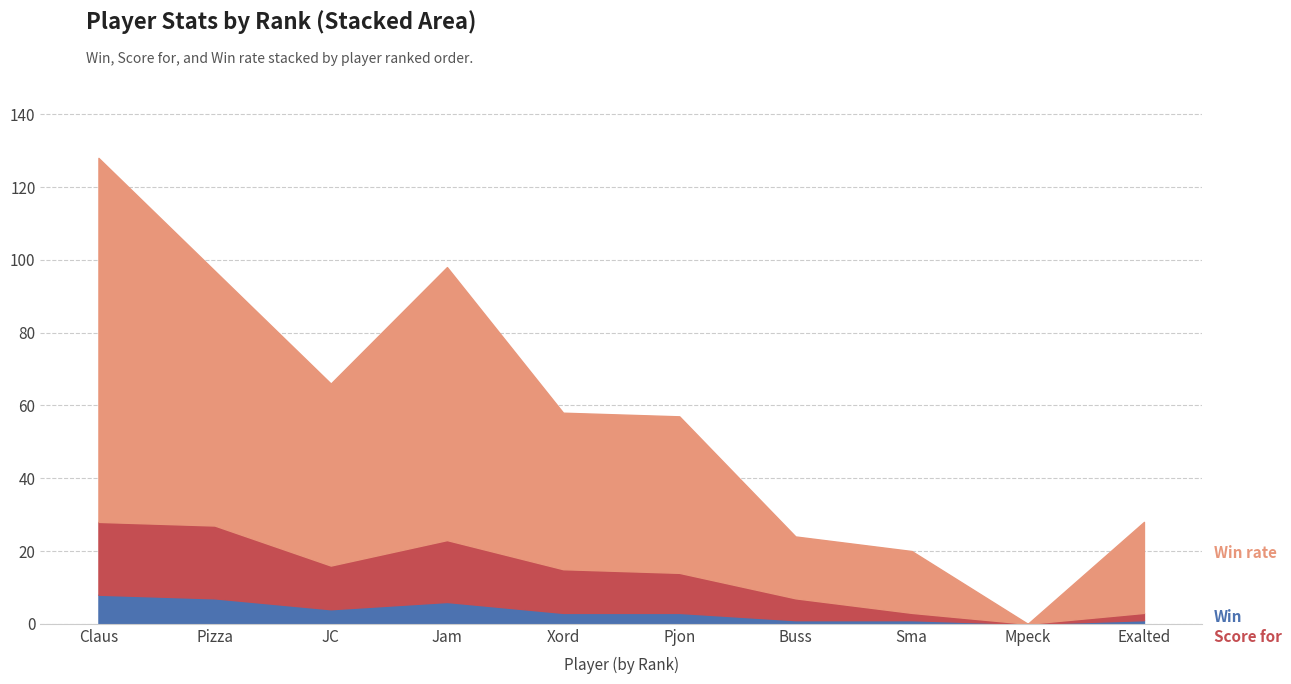

Which has a higher value, Mpeck or Pizza?

Pizza